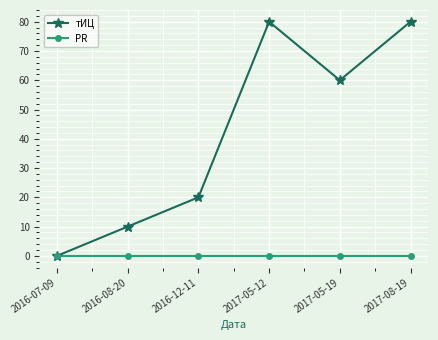

True or false: PR has more than 2 points higher than both neighbors.

False